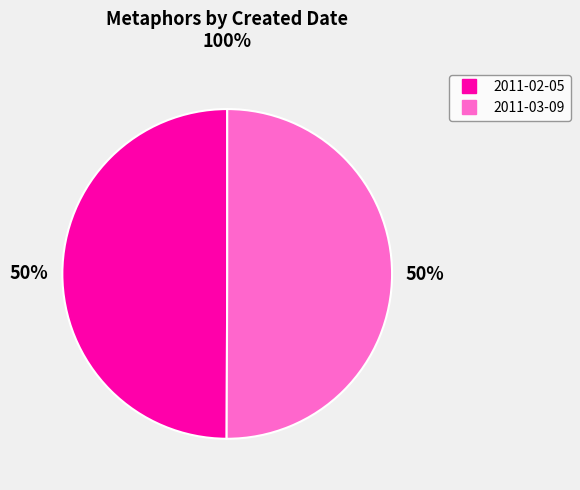

To the nearest percent, what percentage of the pie is 2011-02-05?

50%